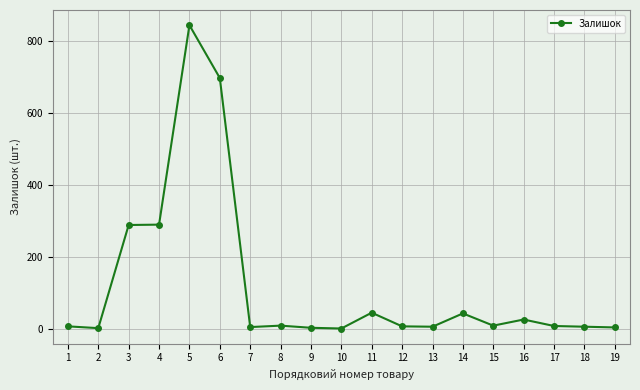

True or false: there are more than 2 points higher than both neighbors.

True